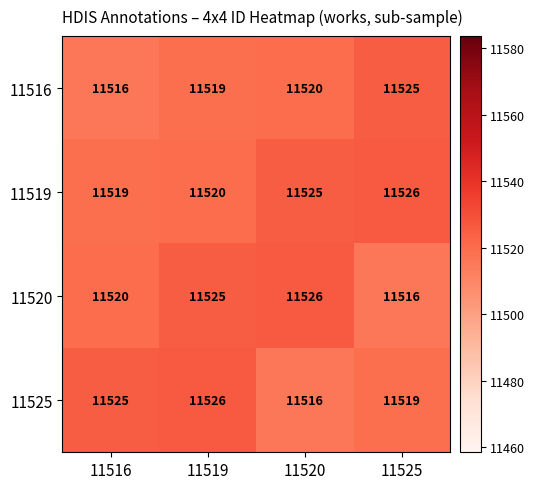

What value does the 11516 series have at 11525?

11525